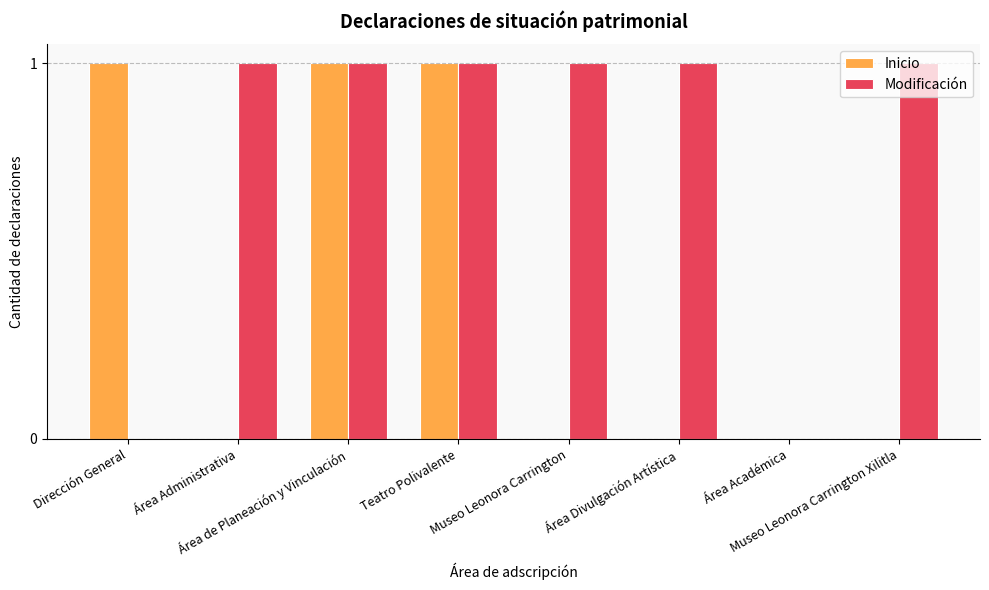

What is the sum of all Modificación values?

6